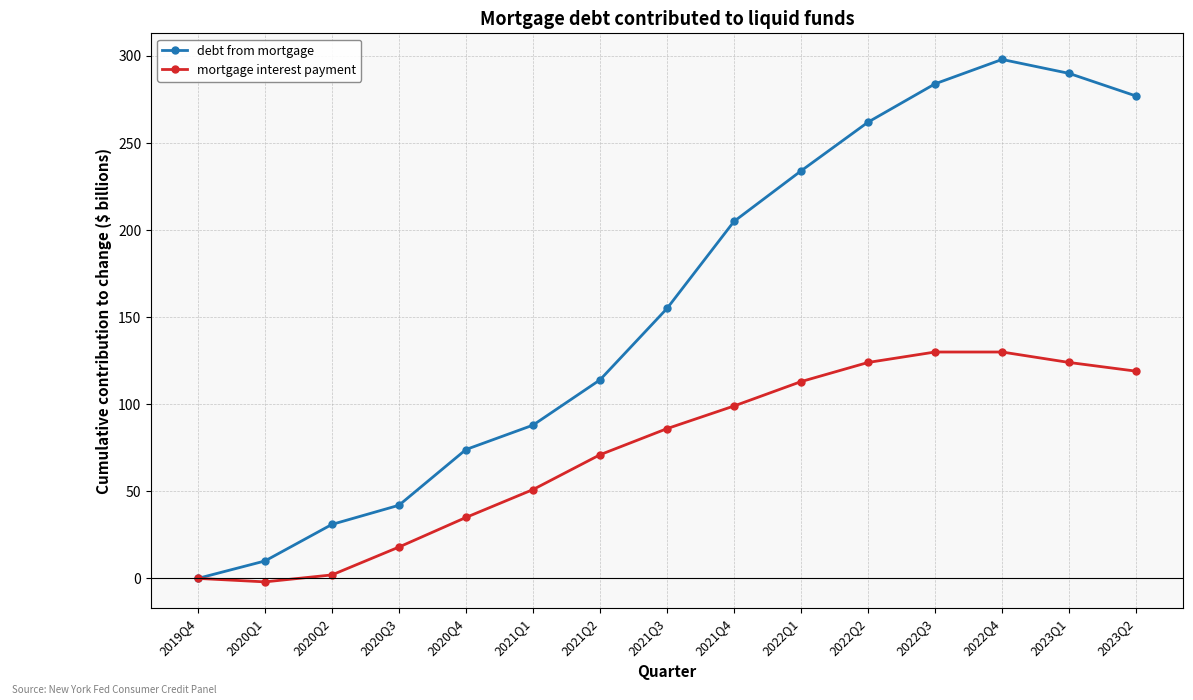

What is the spread (max minus min) of values at 2021Q2?

43